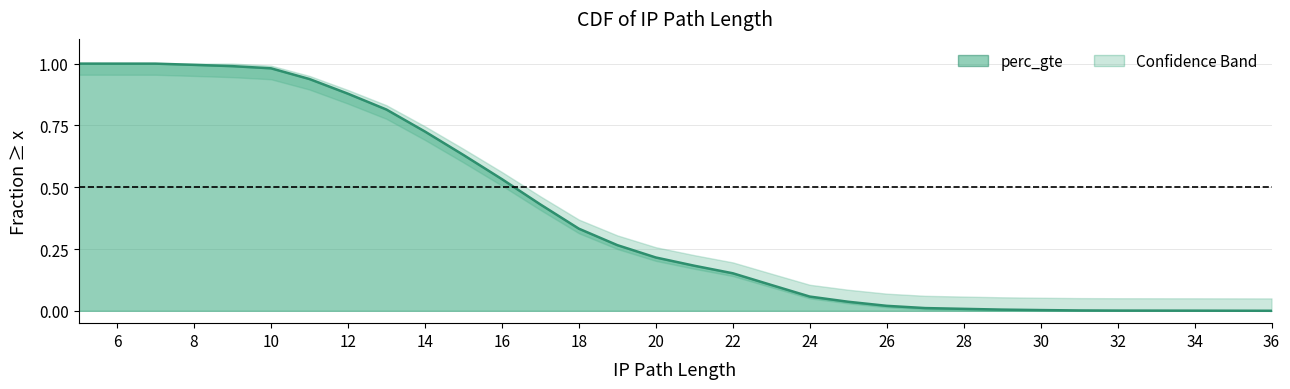

Which label corresponds to the largest value in the chart?

5